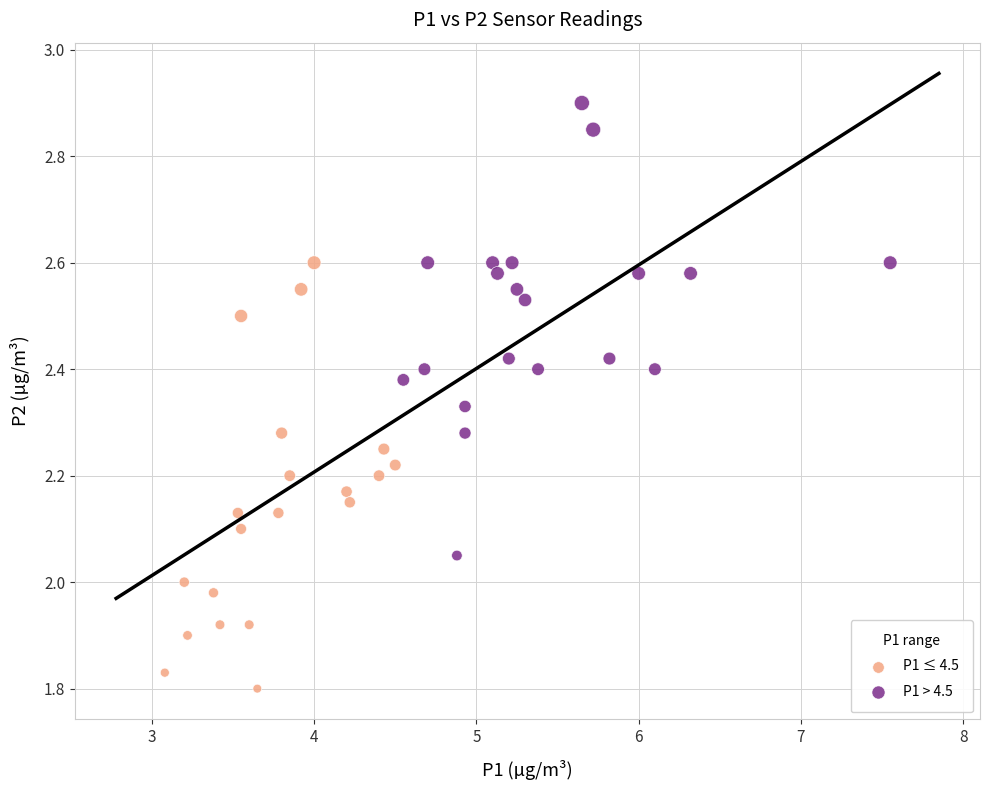

Which series reaches the minimum Y coordinate?

P1 ≤ 4.5